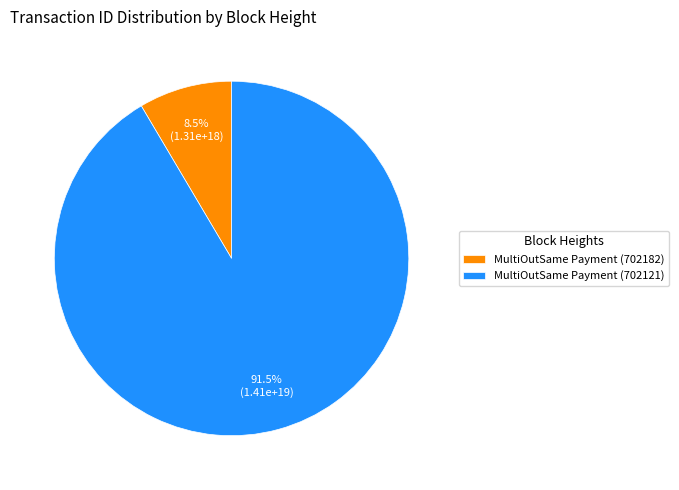

What is the ratio of the value at MultiOutSame Payment (702121) to the value at MultiOutSame Payment (702182)?

10.8